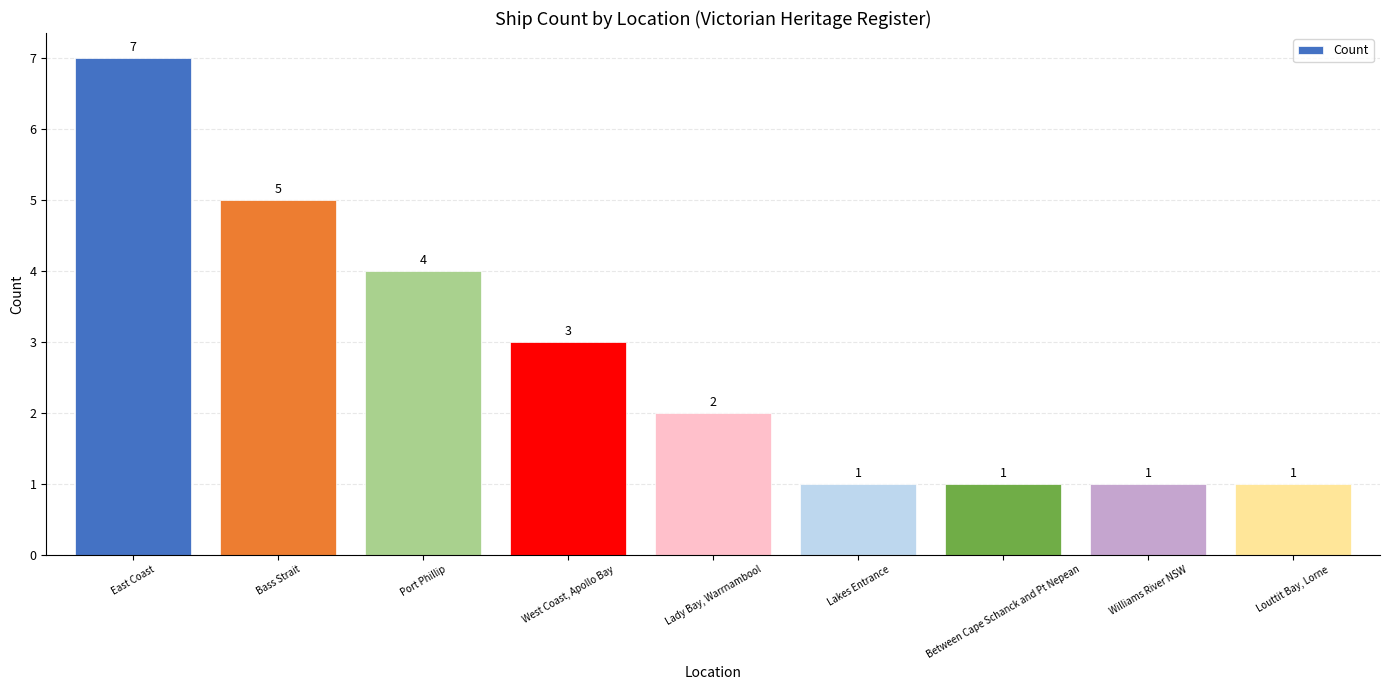

What is the ratio of the value at Louttit Bay, Lorne to the value at Bass Strait?

0.2